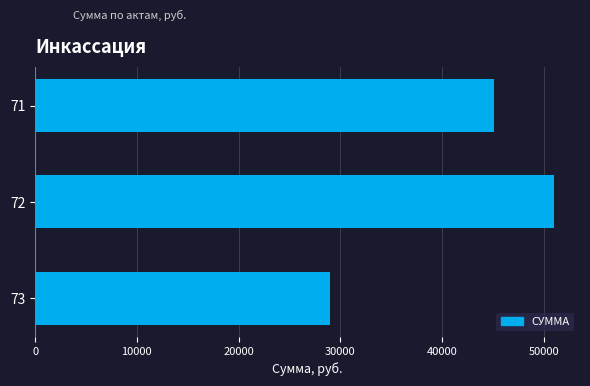

Which category has the lowest value across all series?

73